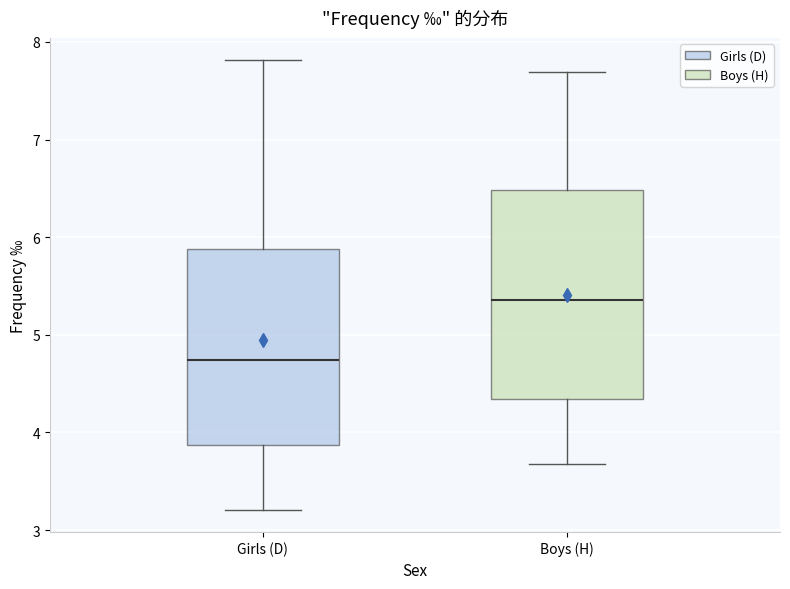

Which box is the tallest, from its lower edge to its upper edge?

Boys (H)